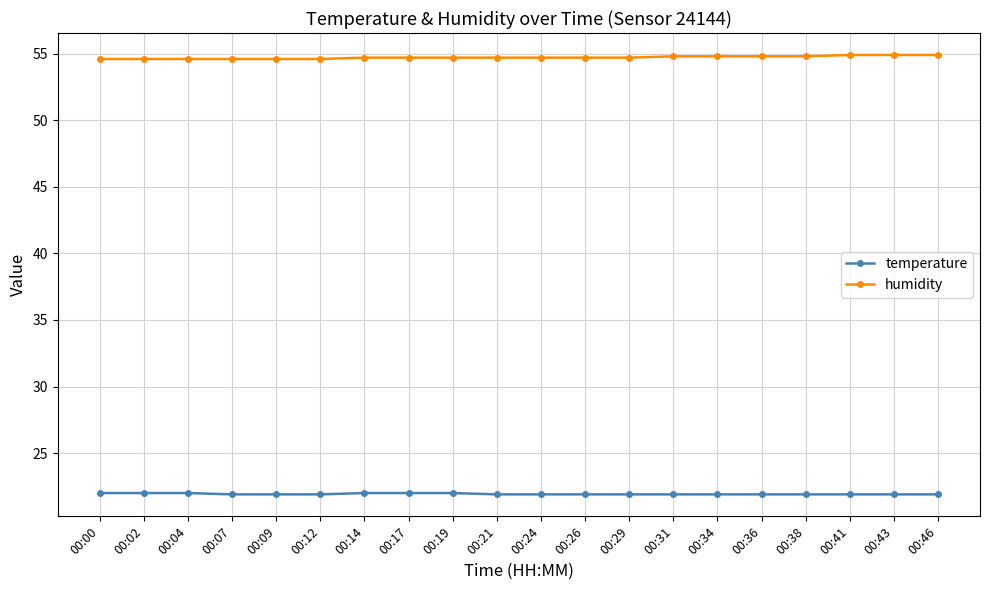

Is the value of humidity at 00:41 greater than the value of temperature at 00:36?

Yes